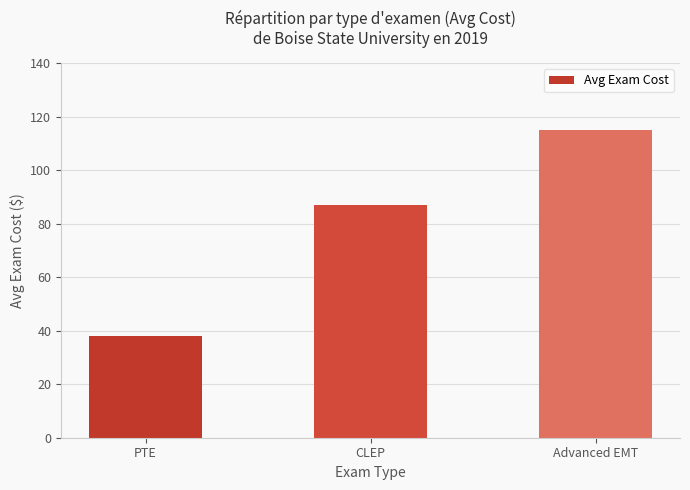

What is the value of the 3rd bar from the left?

115.0